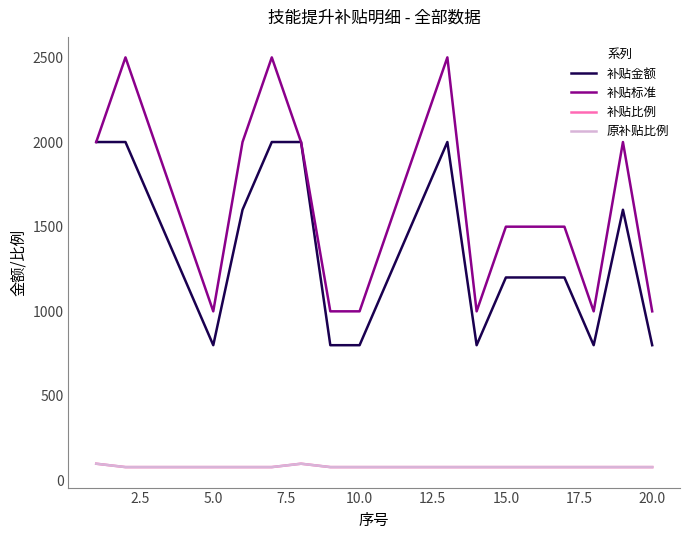

How many lines are shown in the chart?

4